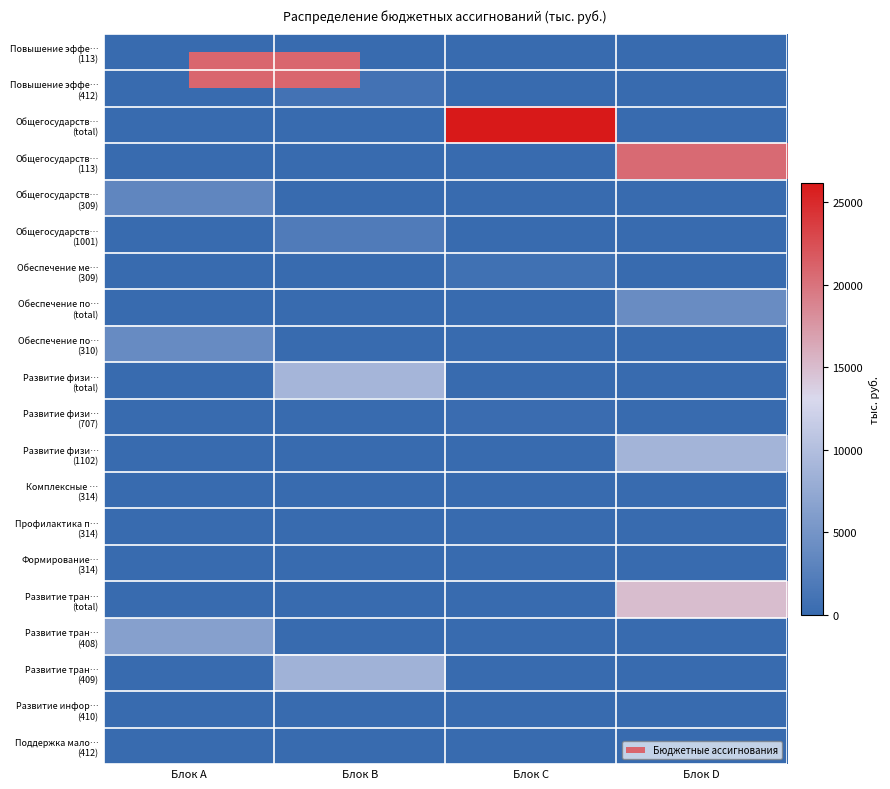

Between Блок C and Блок B, which is larger?

Блок C